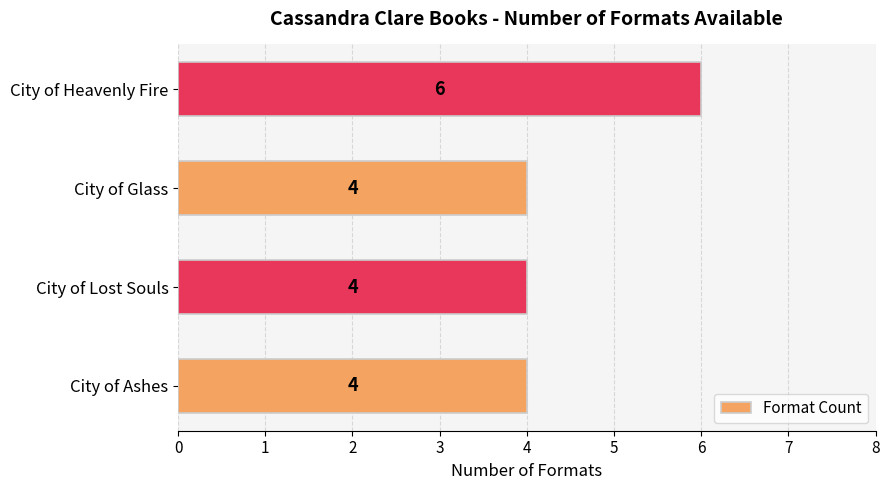

Does the chart contain any negative values?

No